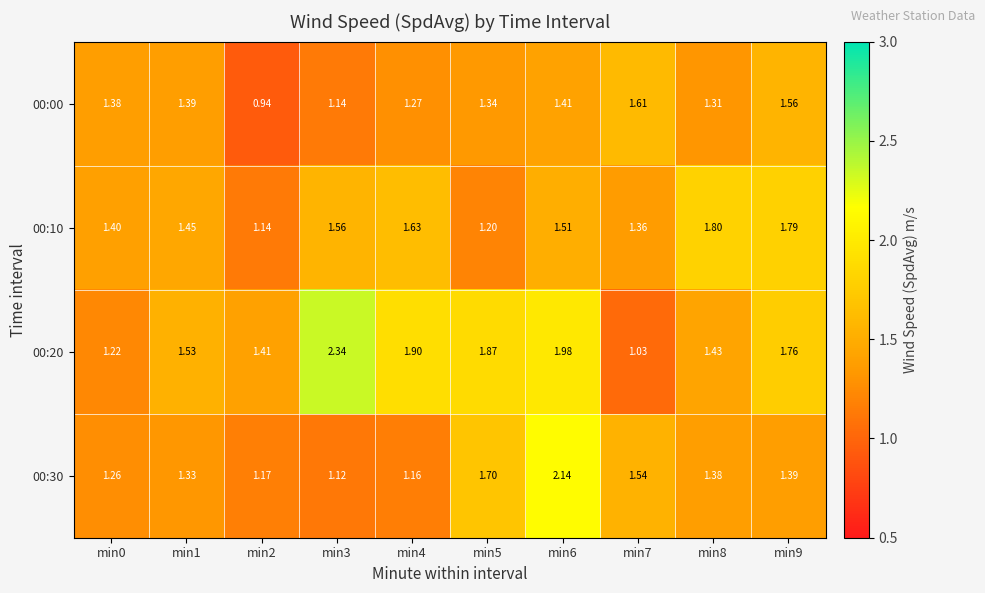

Which label corresponds to the largest value in the chart?

min3